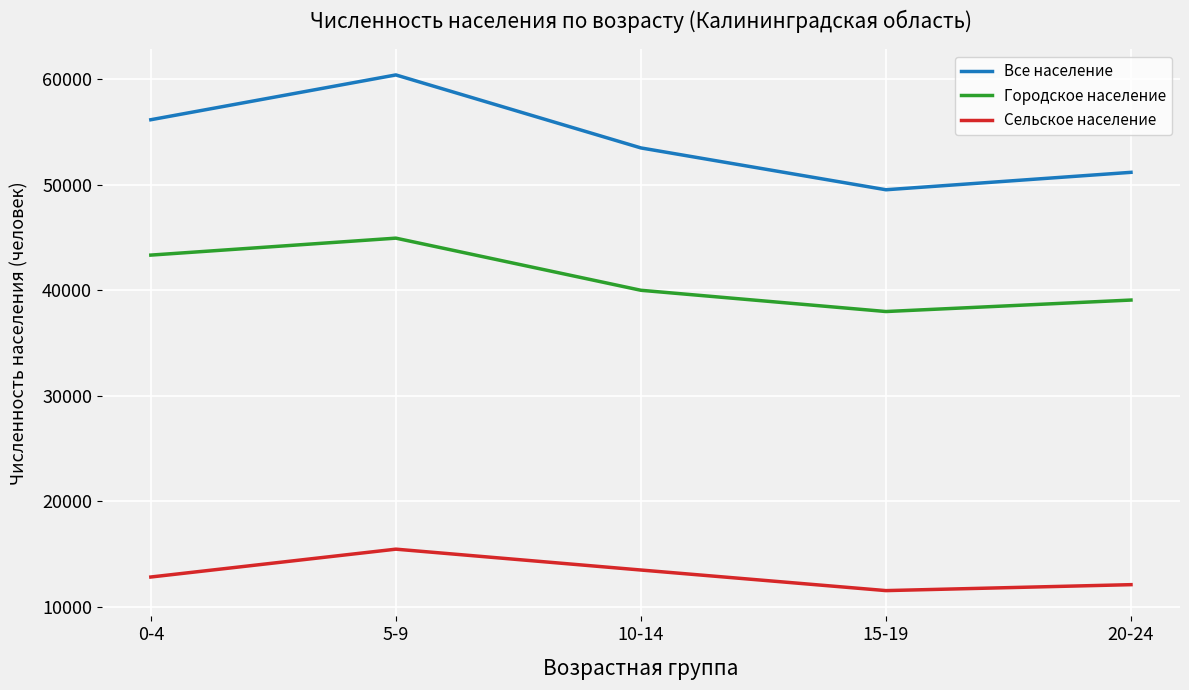

What is the difference between the maximum and minimum values in the Сельское население series?

3926